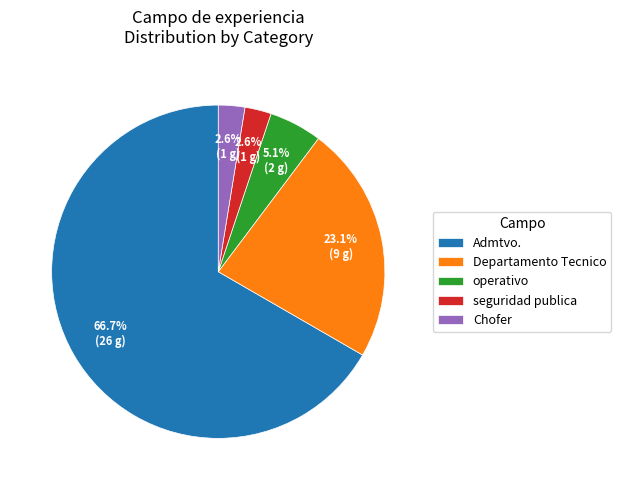

To the nearest percent, what is the average slice percentage?

20%